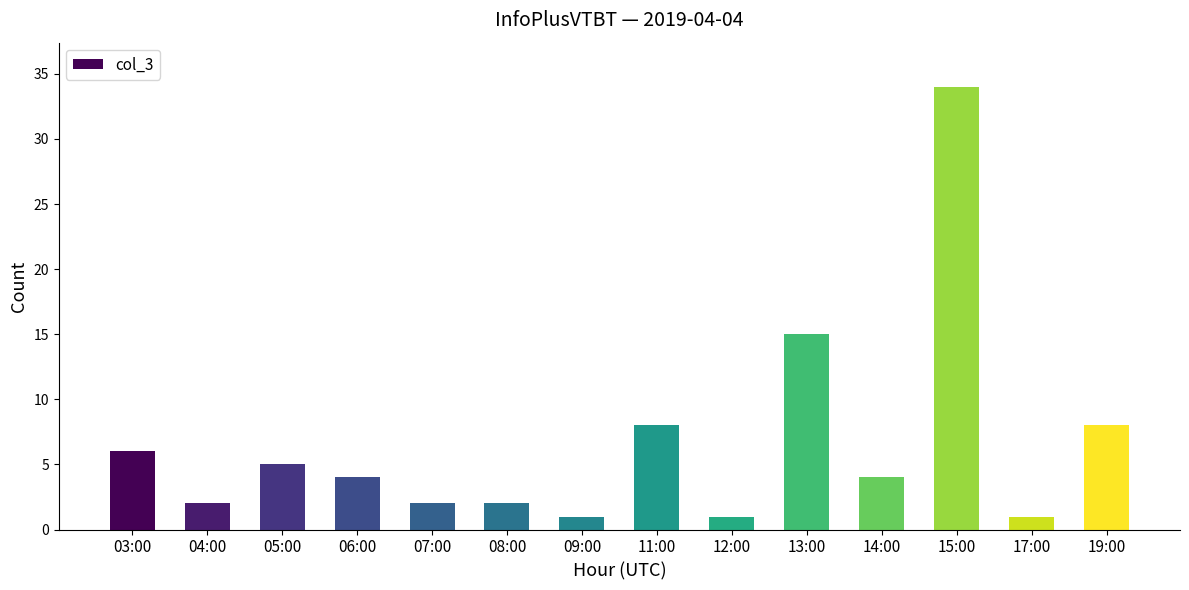

The value at 15:00 is 17. True or false?

False